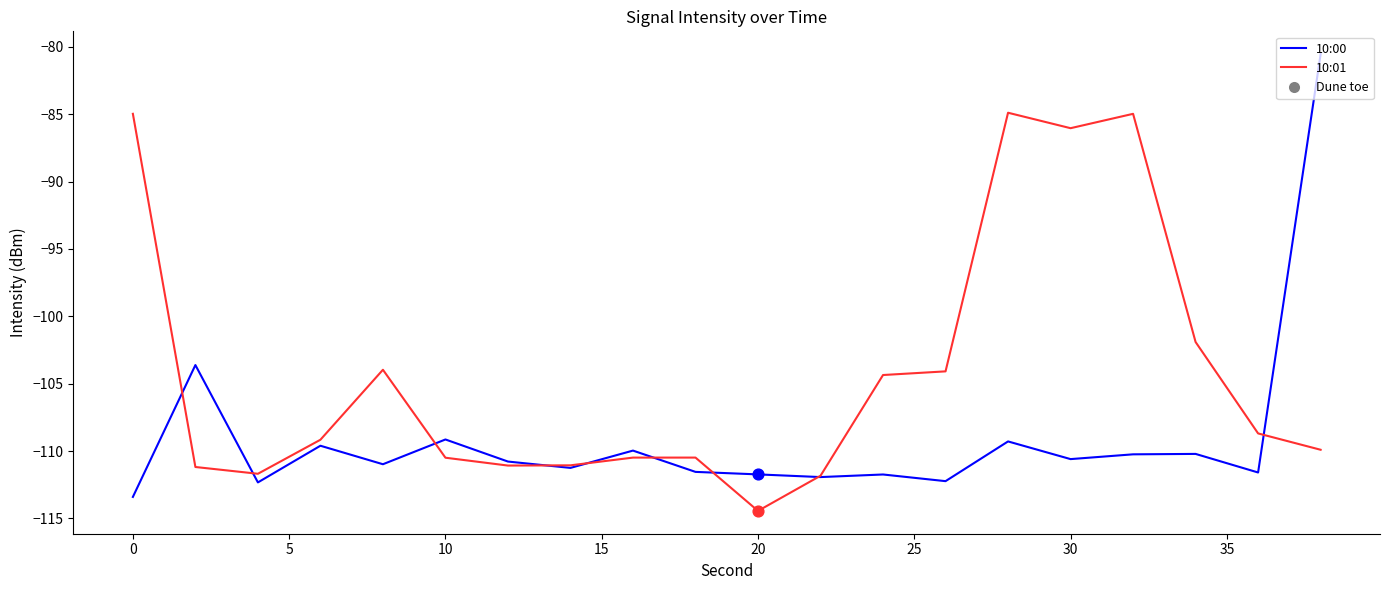

Which series has the widest spread of values?

10:00